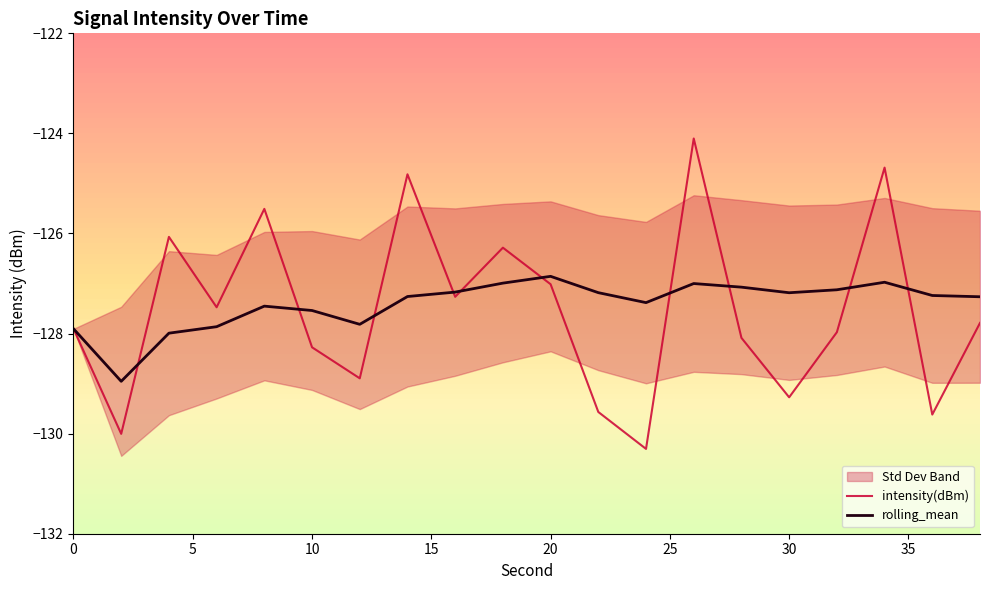

What is the highest value of the intensity(dBm) series?

-124.1